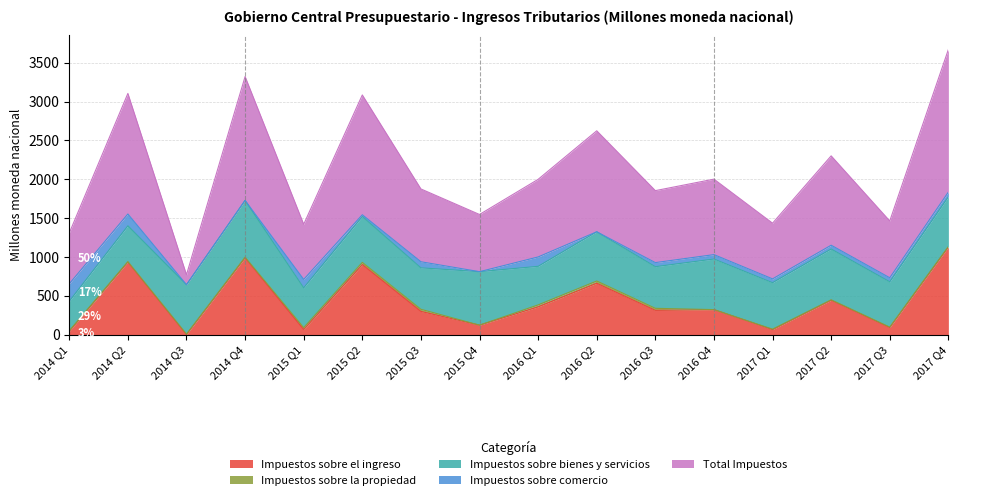

The value of Impuestos sobre bienes y servicios at 2015 Q4 is 688.7. True or false?

True